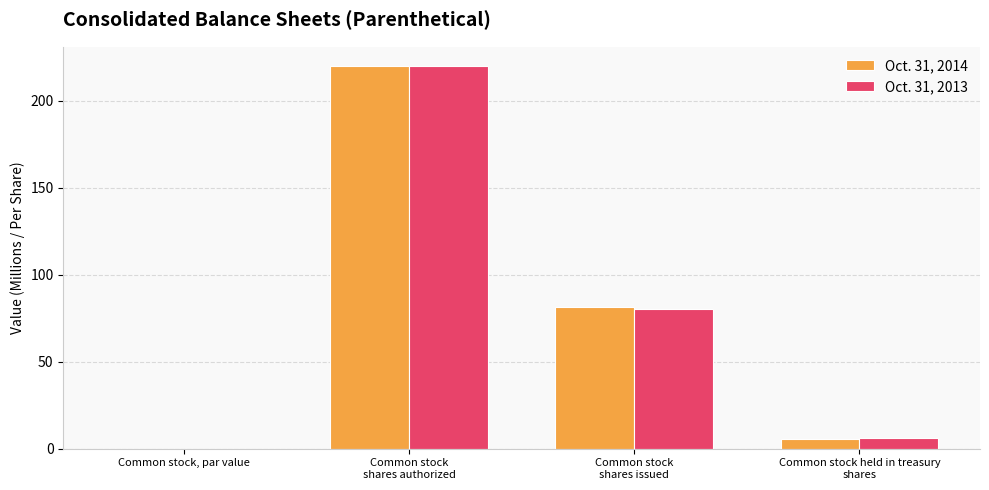

True or false: Oct. 31, 2013 has a value of 220.0 at Common stock
shares authorized.

True